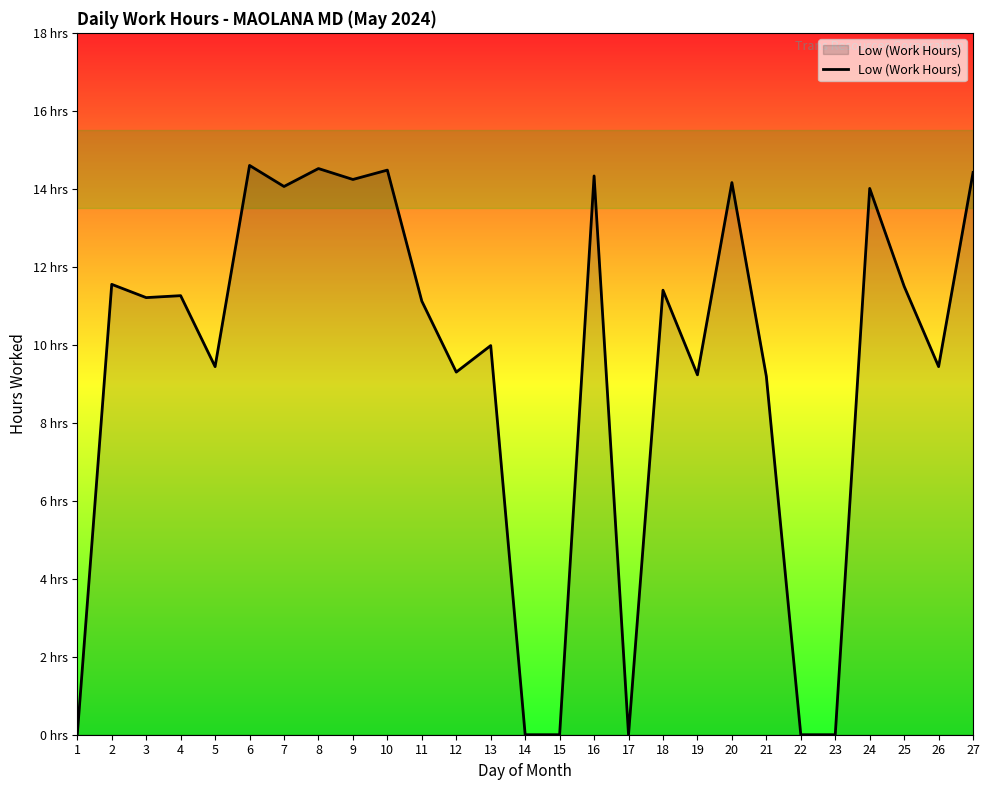

Rank the categories by value from highest to lowest.

6, 8, 10, 27, 16, 9, 20, 7, 24, 2, 25, 18, 4, 3, 11, 13, 5, 26, 12, 19, 21, 1, 14, 15, 17, 22, 23